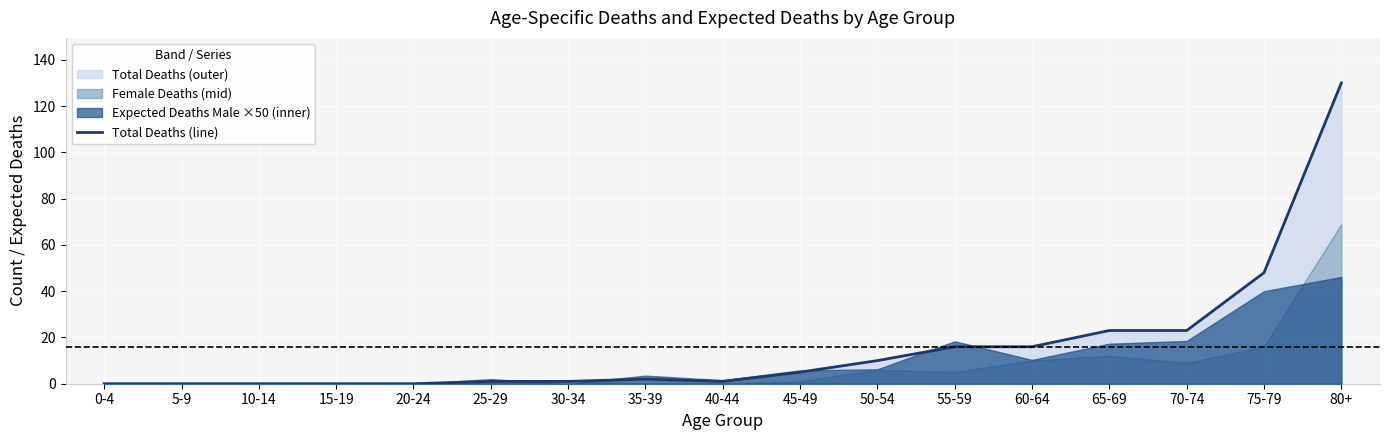

Where is the data nearest to the value 65?

75-79